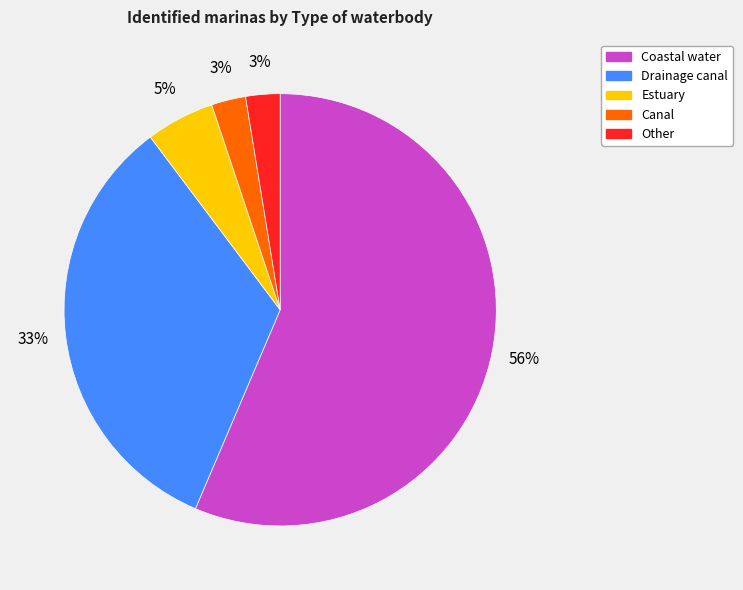

Is it true that Canal is 18% of the pie?

False